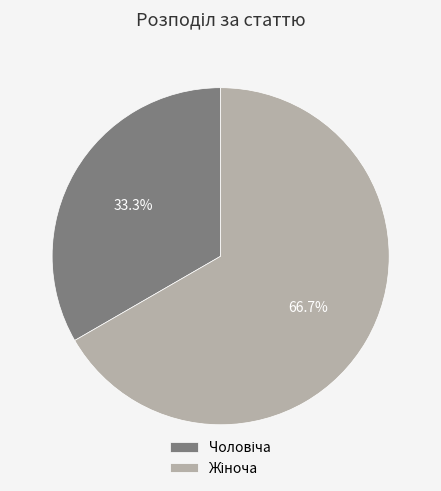

To the nearest percent, what is the average slice percentage?

50%